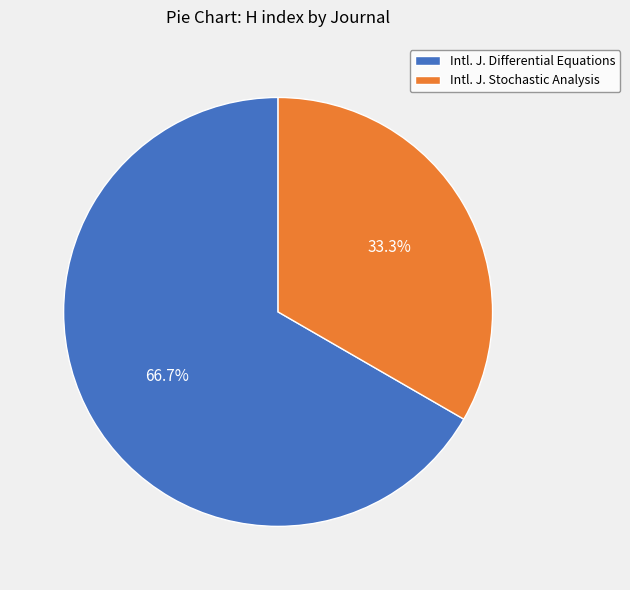

How much of the chart is everything except Intl. J. Stochastic Analysis?

66.7%